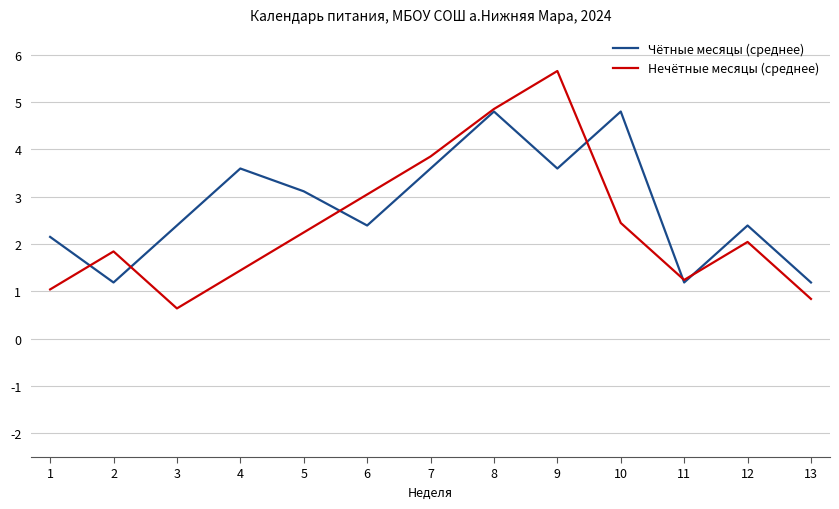

Which series has the largest total across all categories?

Чётные месяцы (среднее)